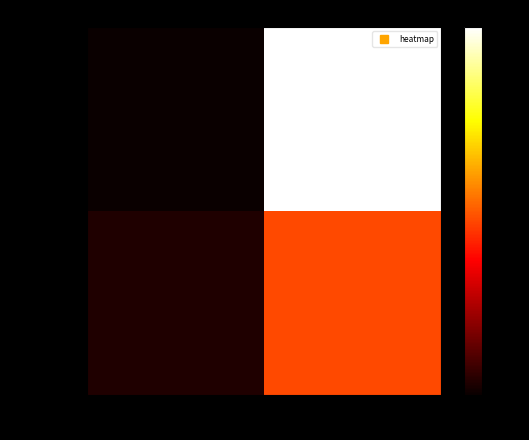

Which has a higher value, direction or io_index?

io_index